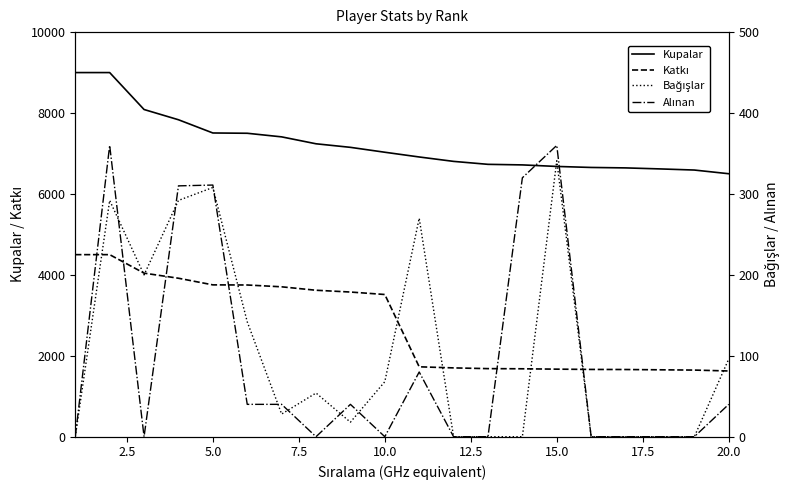

In Alınan, how many points are lower than both neighbors (excluding endpoints)?

3